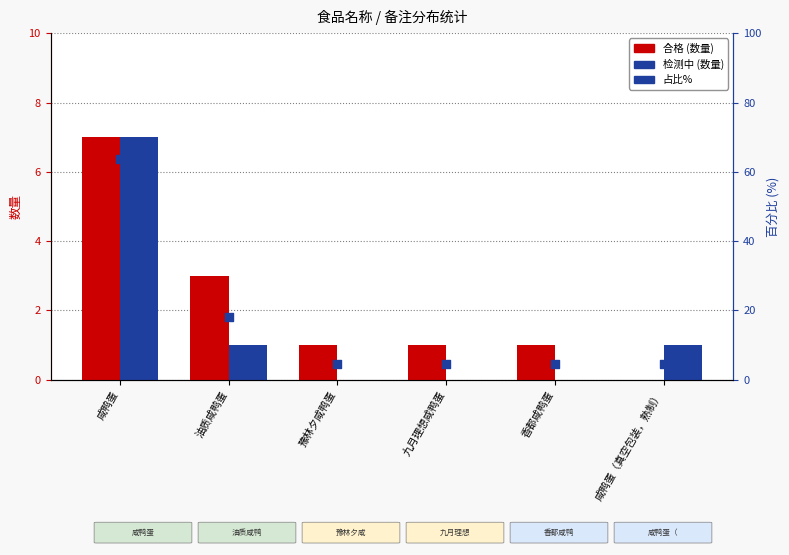

Is the value of 占比% at 九月理想咸鸭蛋 greater than the value of 检测中 at 油质咸鸭蛋?

Yes